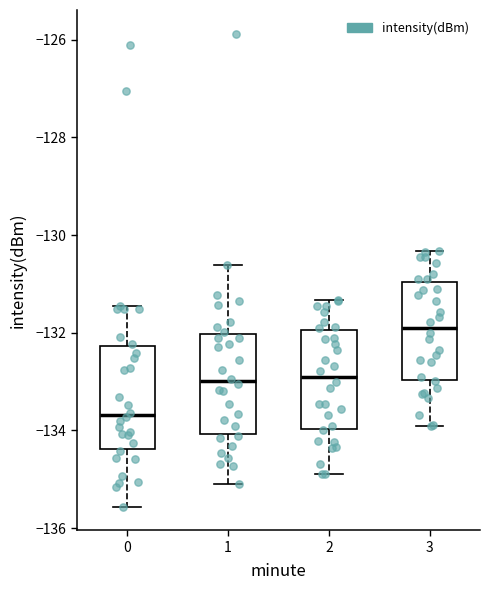

Where does the upper whisker of the box at x = 1 end on the y-axis? The values are not printed on the chart, so give them approximately, as read against the axis.

-130.6